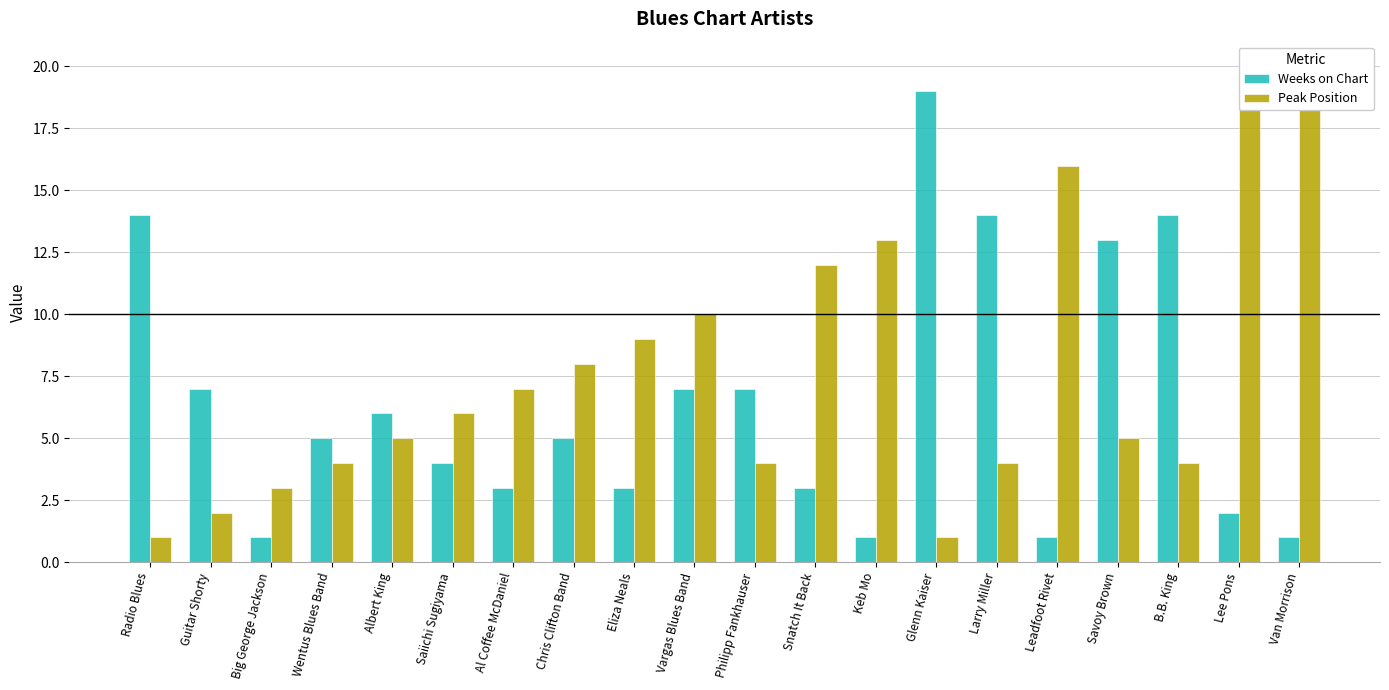

What is the label of the 7th bar from the right?

Glenn Kaiser